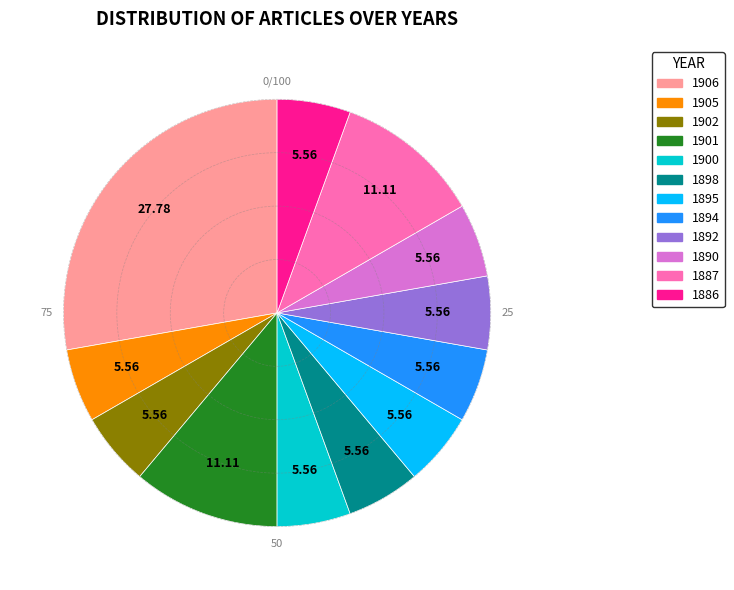

Is 1905 the majority of the pie?

No